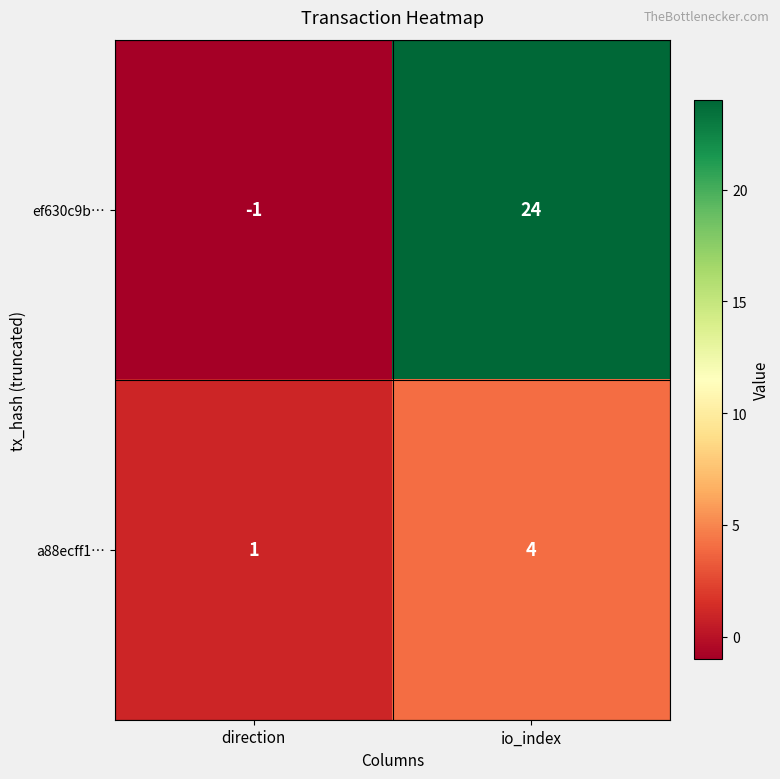

How many distinct data groups are displayed?

2